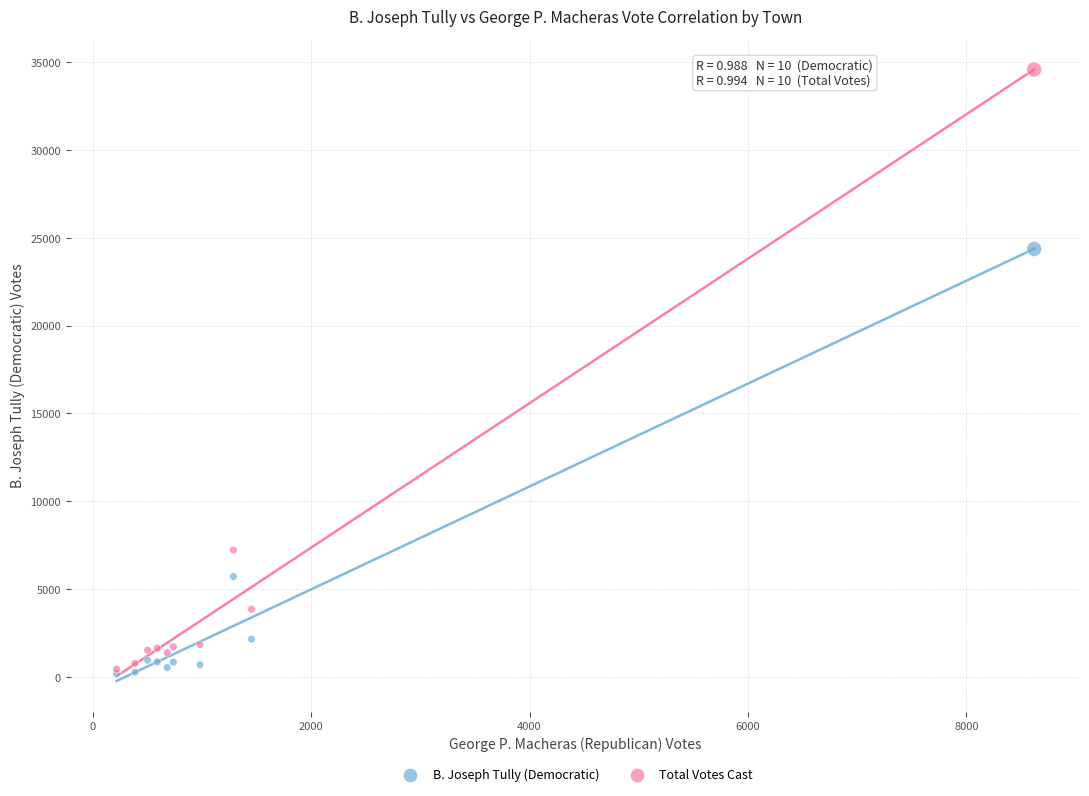

Which series has the widest spread of Y values?

Total Votes Cast